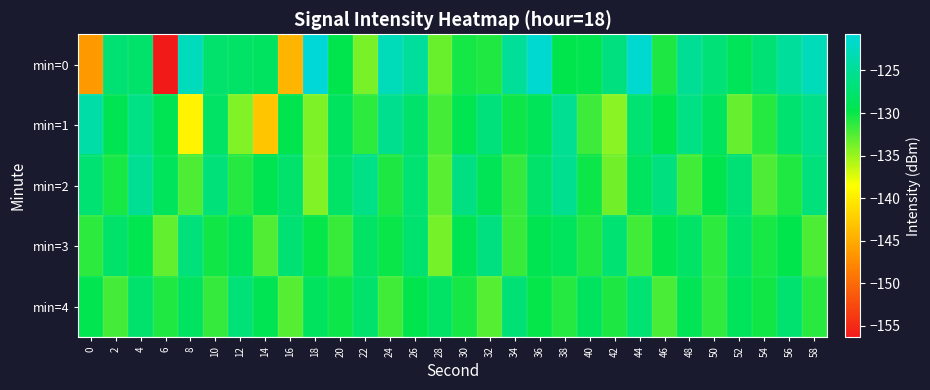

What is the spread (max minus min) of values at 26?

4.9